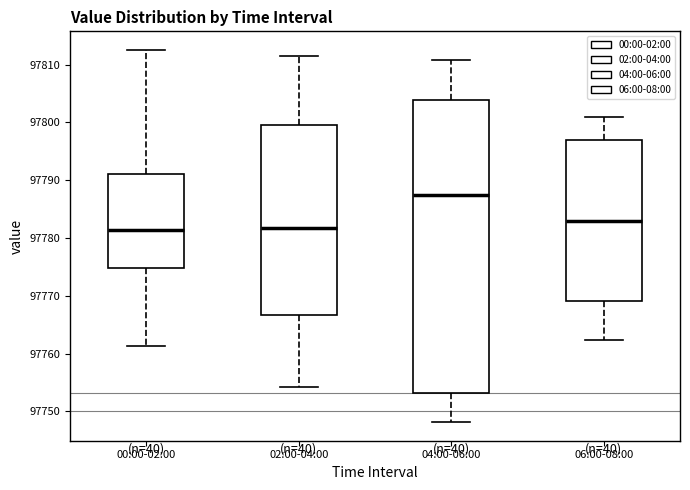

Where does the upper whisker of the box for 00:00-02:00 end on the y-axis? The values are not printed on the chart, so give them approximately, as read against the axis.

97813